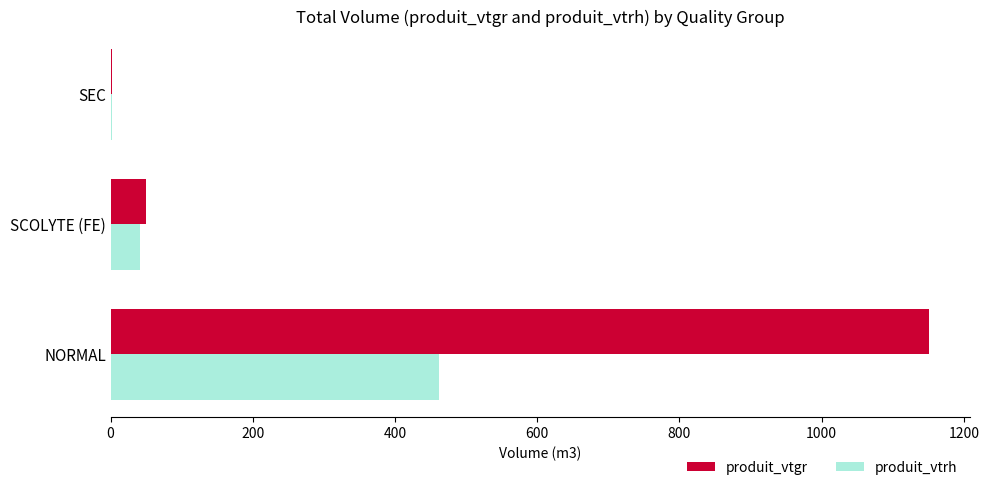

Which series has the largest total across all categories?

produit_vtgr